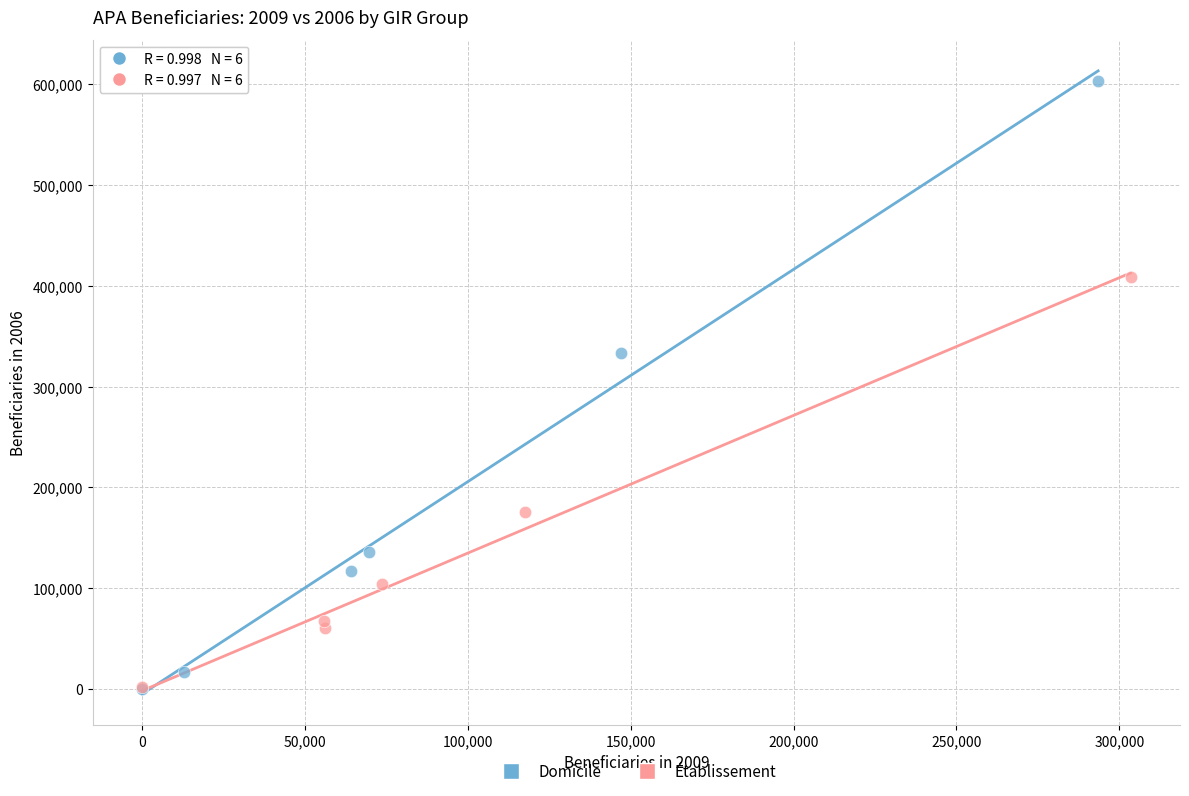

What are all the series names shown in the legend?

Domicile, Établissement